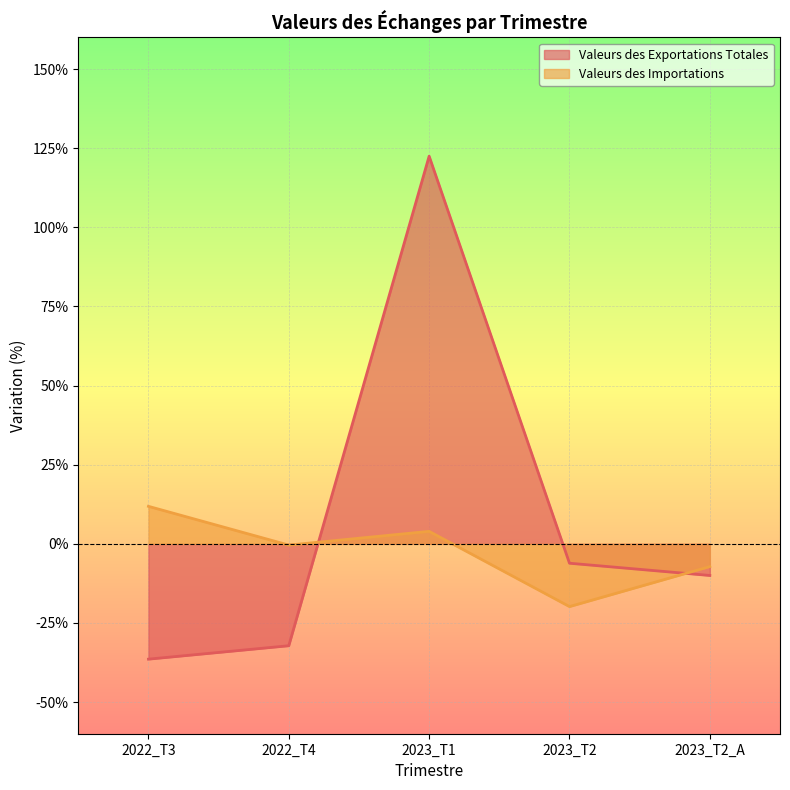

At how many categories does at least one series exceed 69?

1